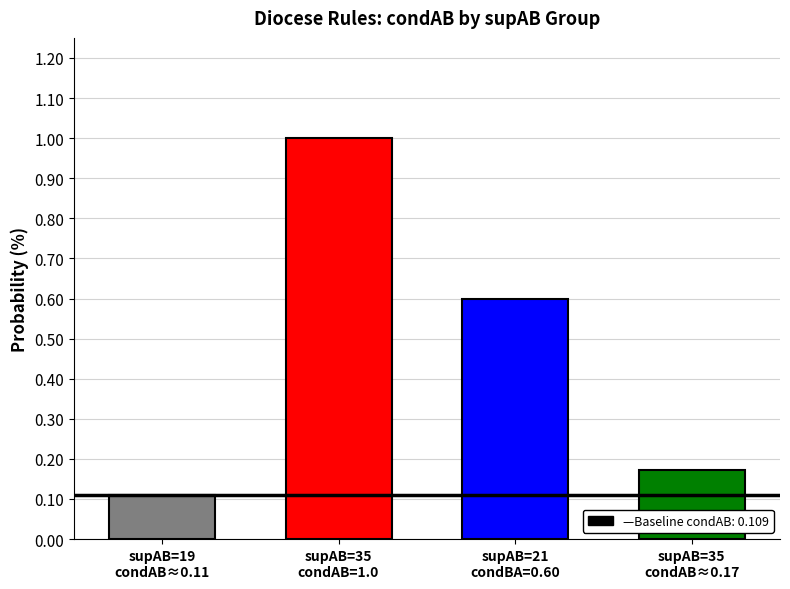

At 35, list the series in order from largest to smallest.

condAB, condBA